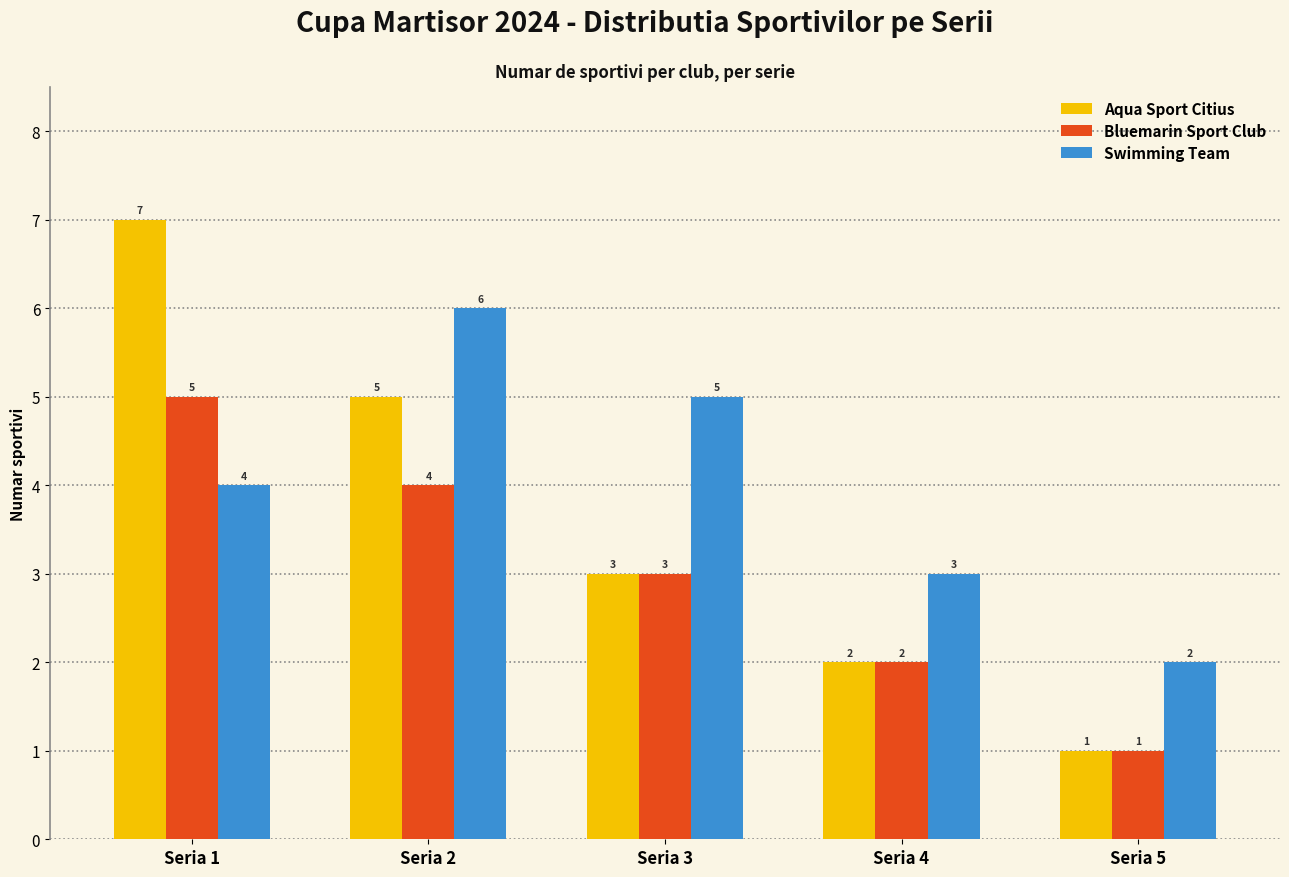

Is the value of Swimming Team at Seria 3 greater than the value of Bluemarin Sport Club at Seria 4?

Yes